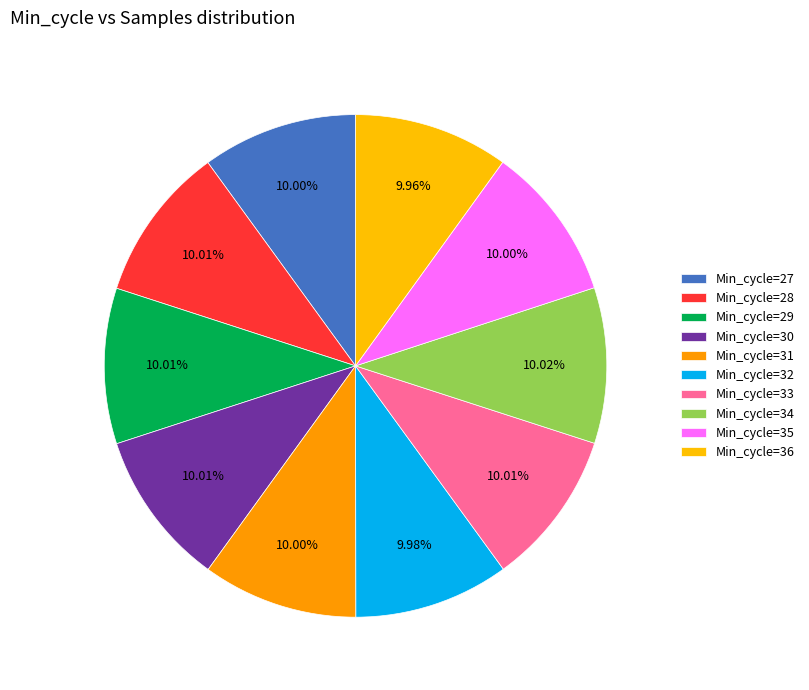

How many slices are in this pie chart?

10